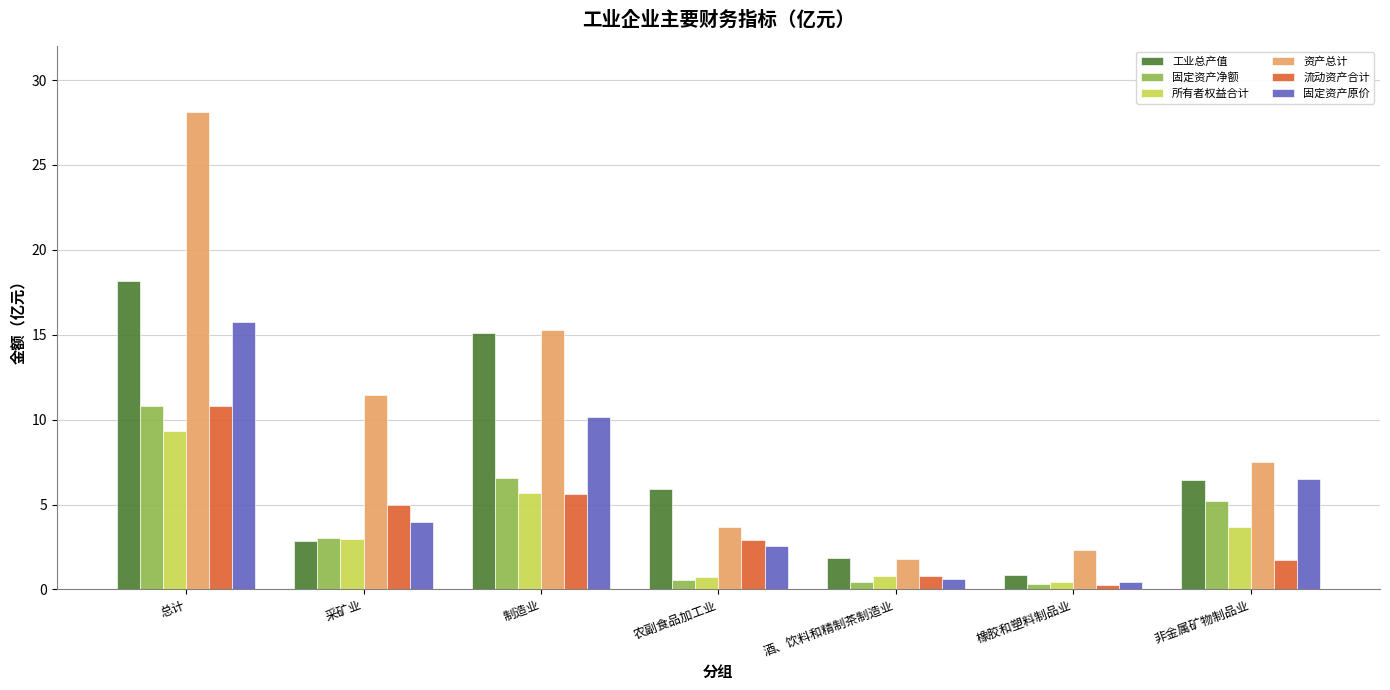

Is the value of 固定资产净额 at 酒、饮料和精制茶制造业 greater than the value of 工业总产值 at 农副食品加工业?

No